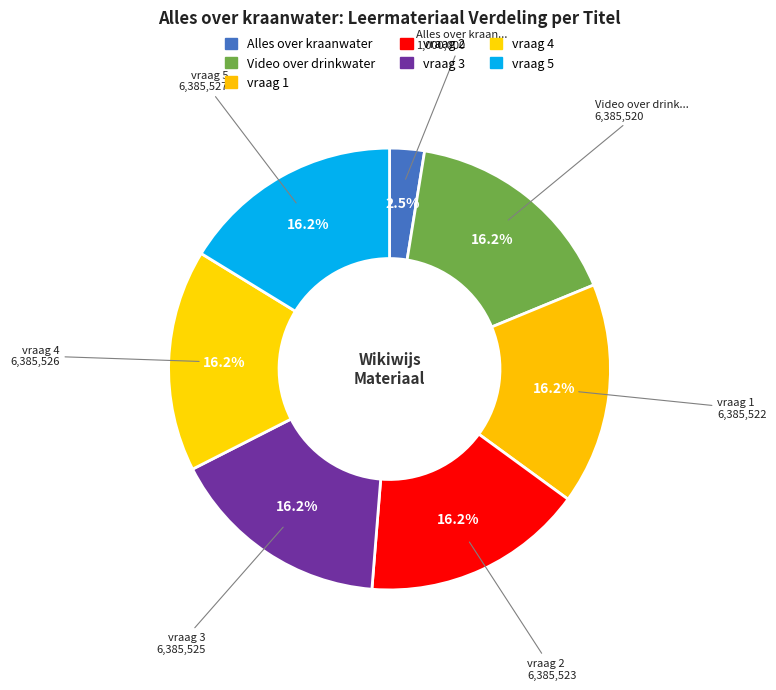

How many segments does this pie chart have?

7